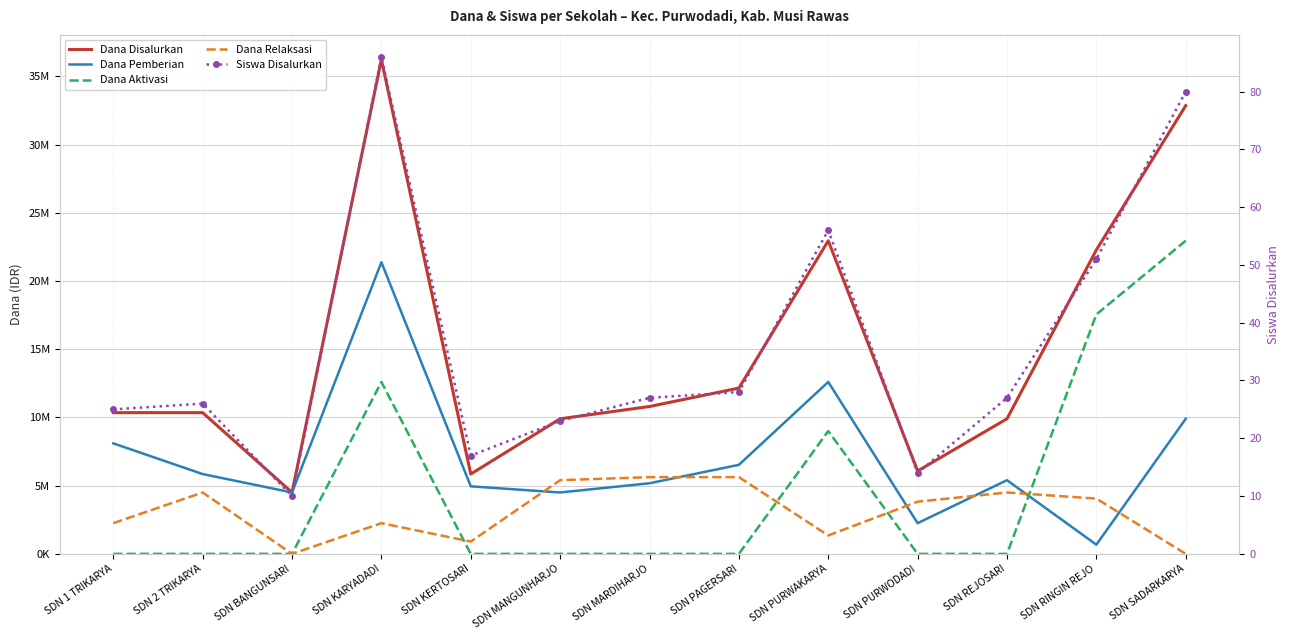

What position from the right is SDN 1 TRIKARYA?

13